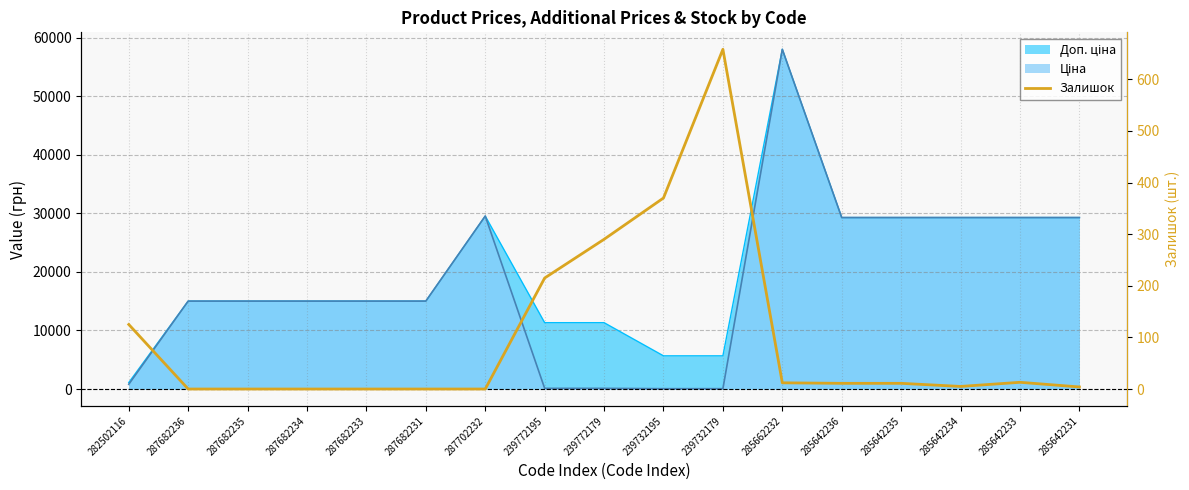

At which category does the chart reach its minimum across all series?

287682236